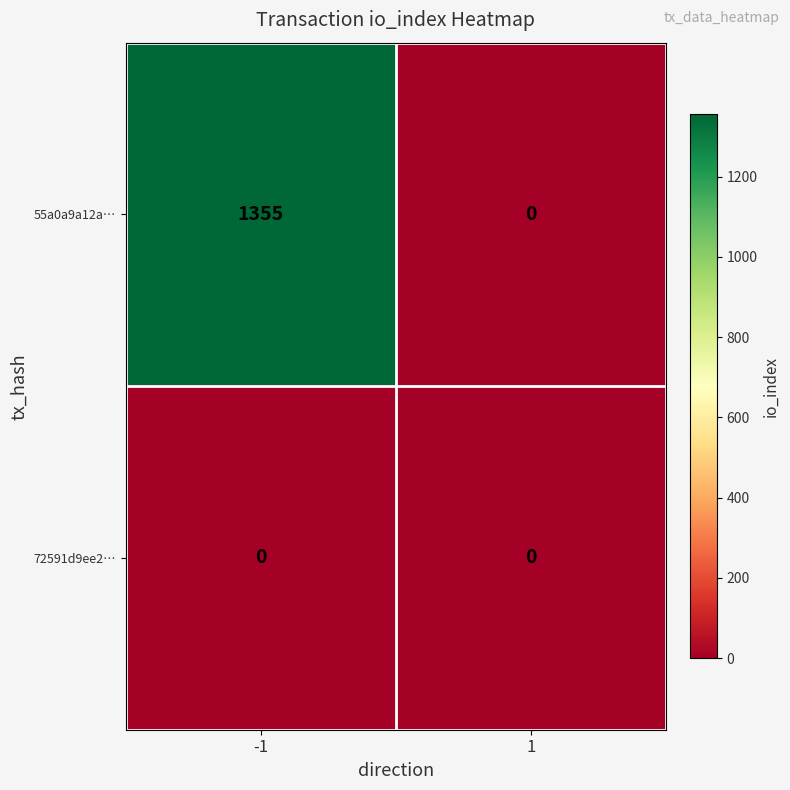

Rank the series by their average value, from highest to lowest.

55a0a9a12a…, 72591d9ee2…